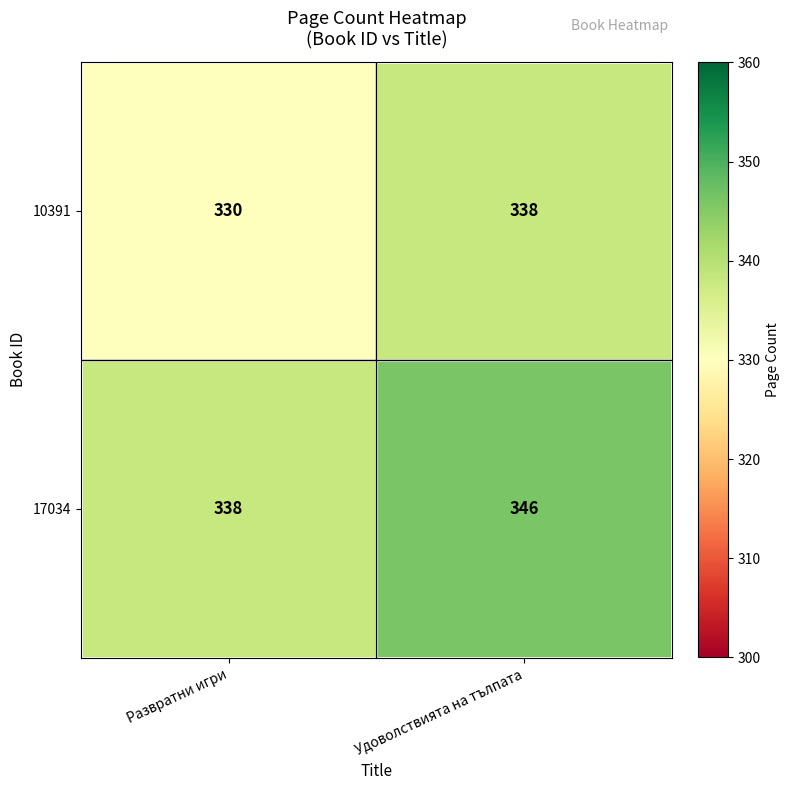

What is the spread (max minus min) of values at Развратни игри?

8